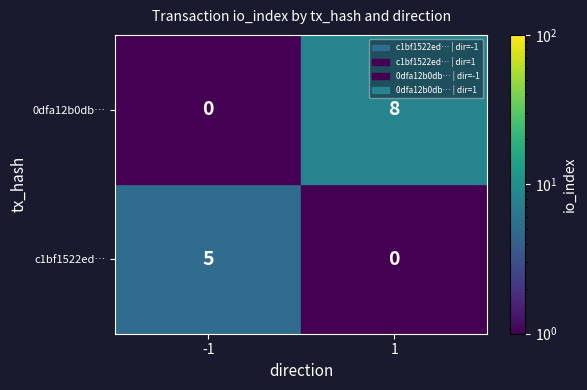

What is the total value across all series at -1?

5